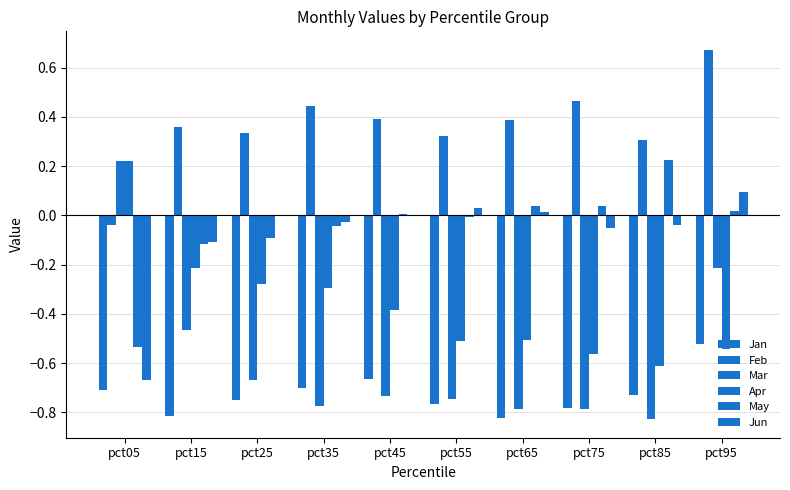

What is the sum of the Jan values at pct55 and pct75?

-1.5